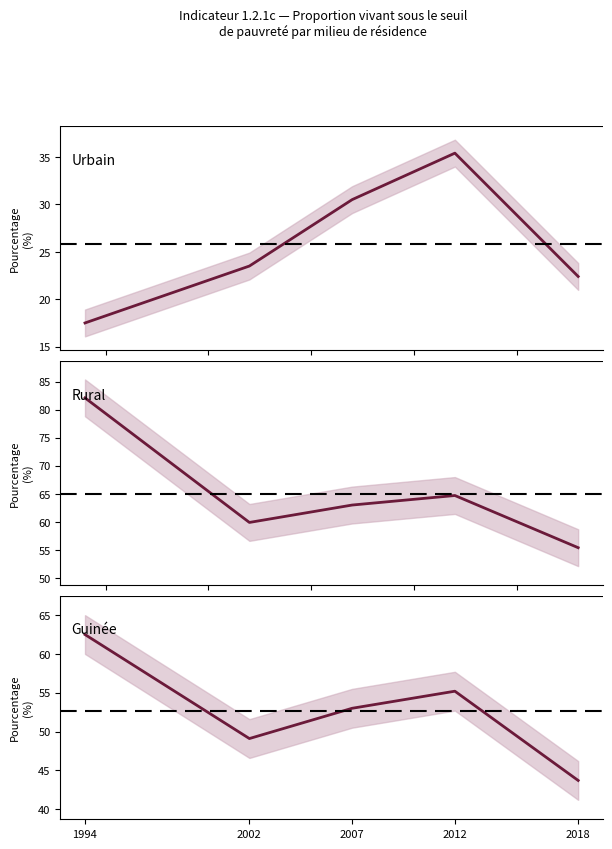

How many series are shown in this chart?

3